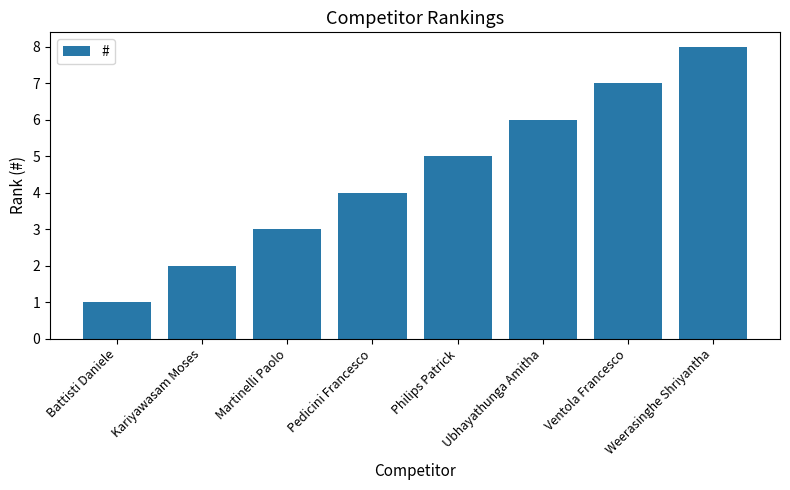

List the labels in order of value, smallest first.

Battisti Daniele, Kariyawasam Moses, Martinelli Paolo, Pedicini Francesco, Philips Patrick, Ubhayathunga Amitha, Ventola Francesco, Weerasinghe Shriyantha